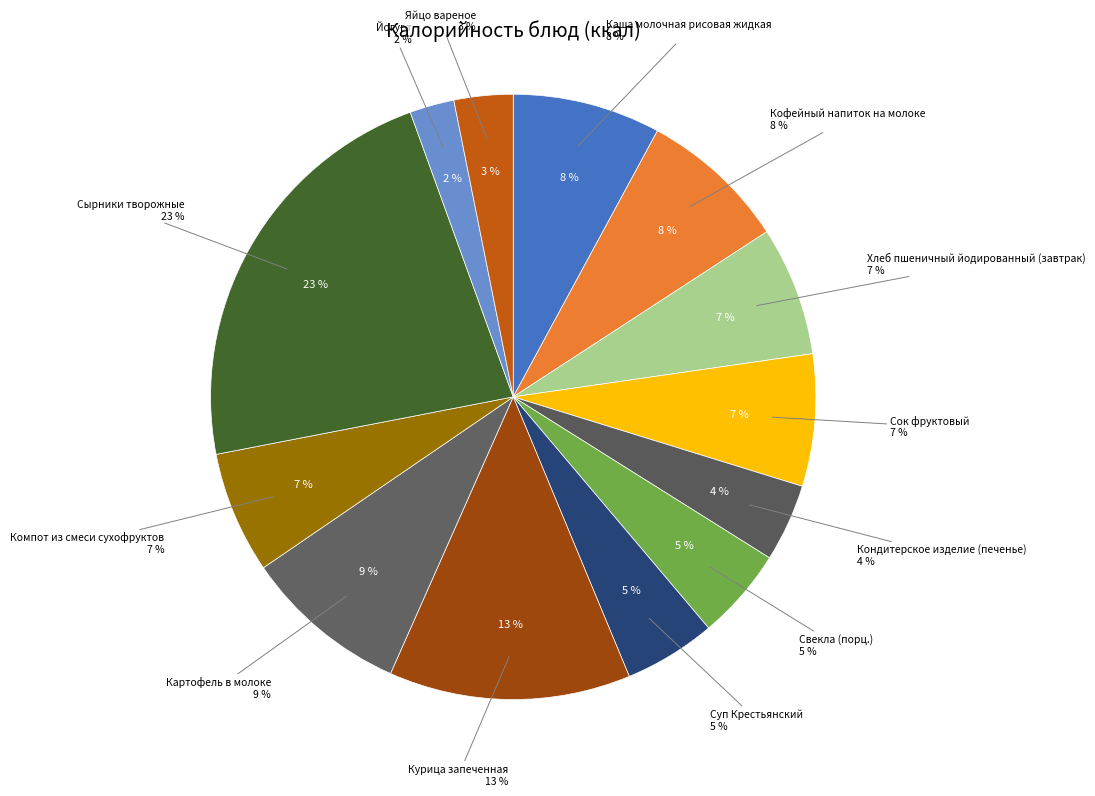

How many slices are in this pie chart?

13